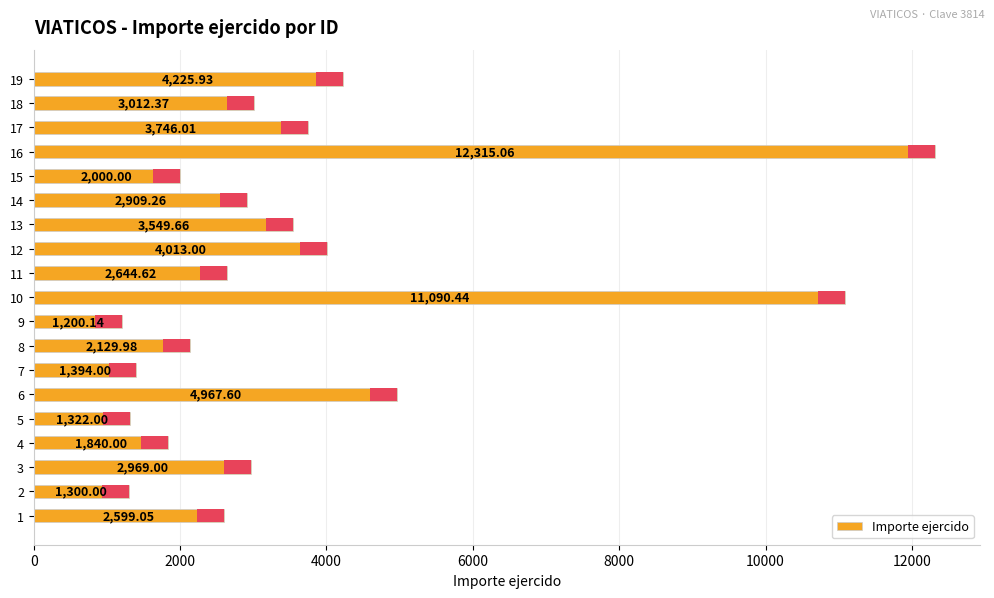

Is it true that the value at 17 is 5923.9?

False